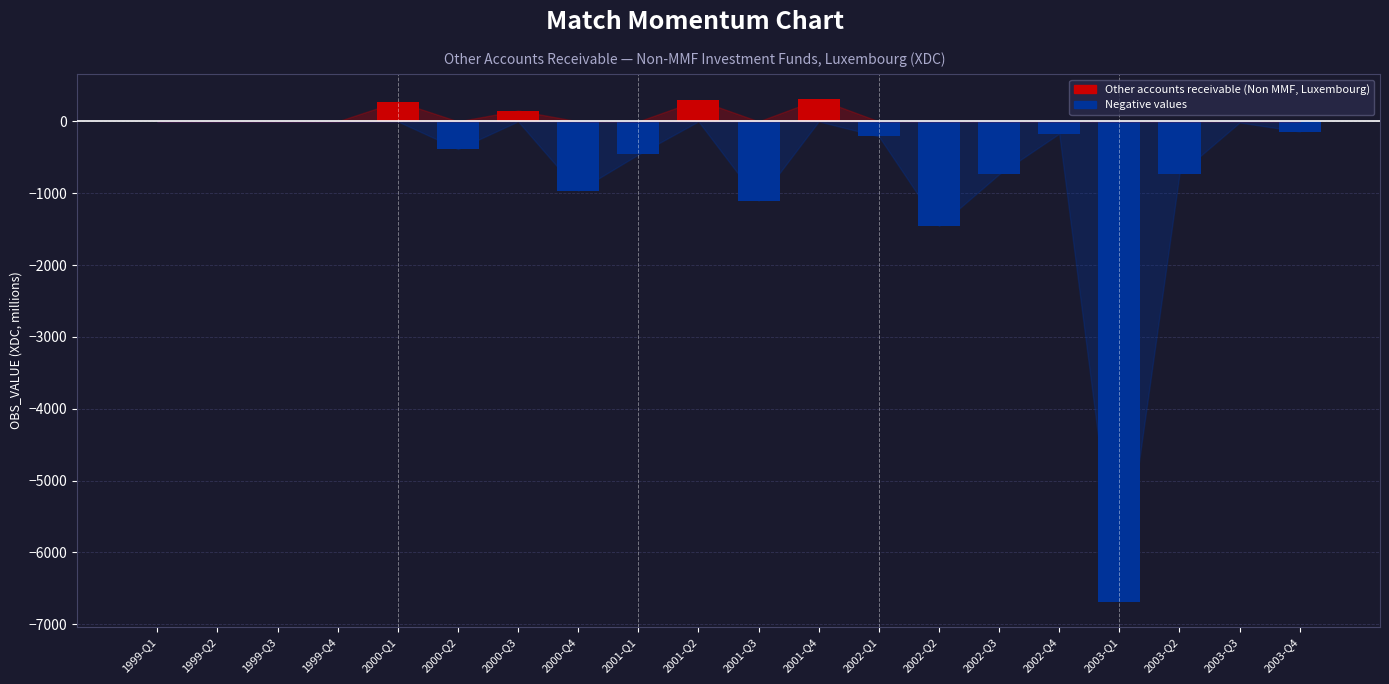

How many series are shown in this chart?

2